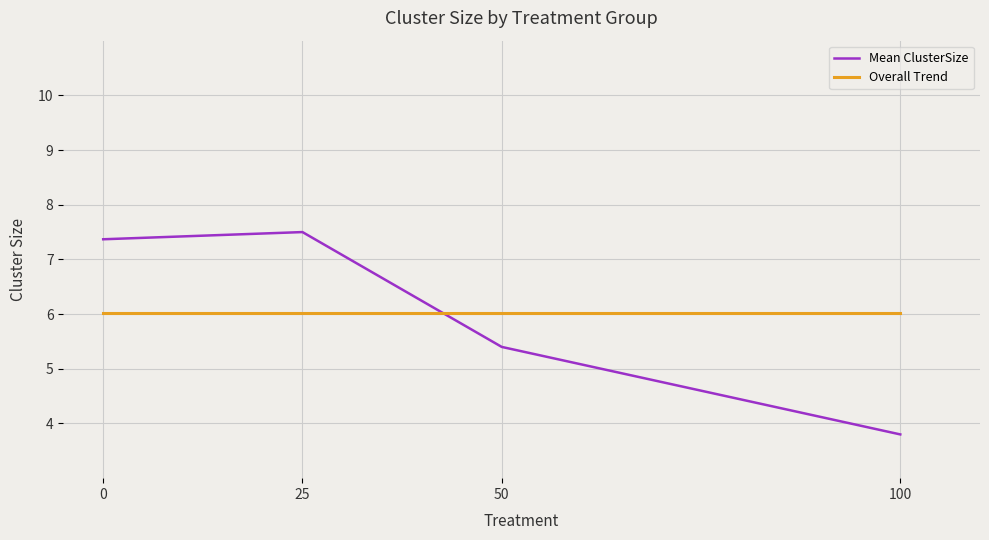

Which series has the largest range (max minus min)?

Mean ClusterSize